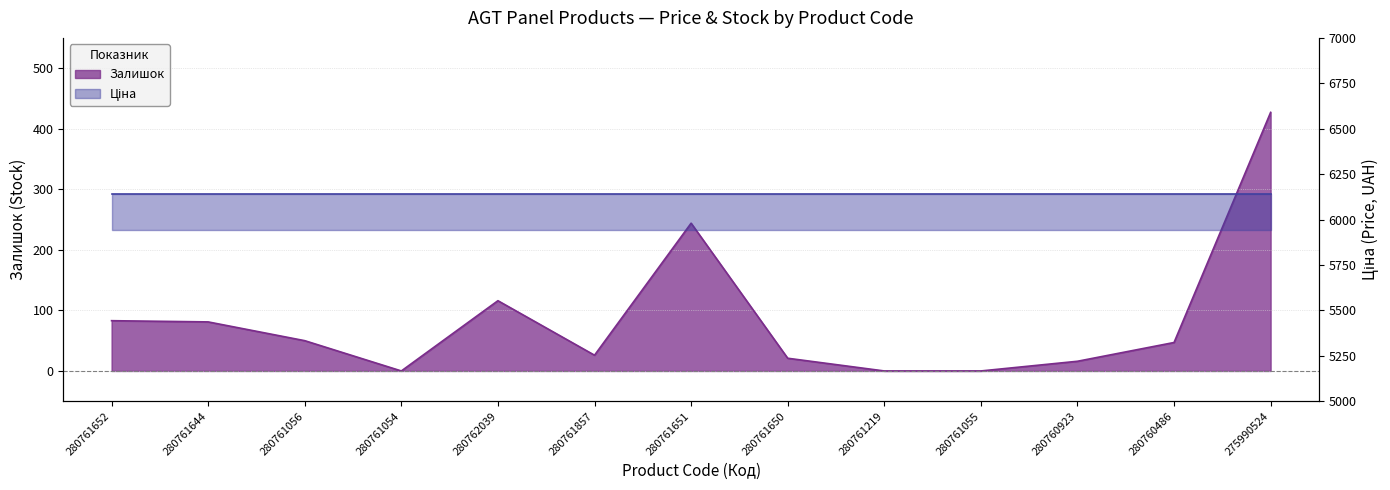

List the labels in order of value, largest first.

275990524, 280761651, 280762039, 280761652, 280761644, 280761056, 280760486, 280761857, 280761650, 280760923, 280761054, 280761219, 280761055